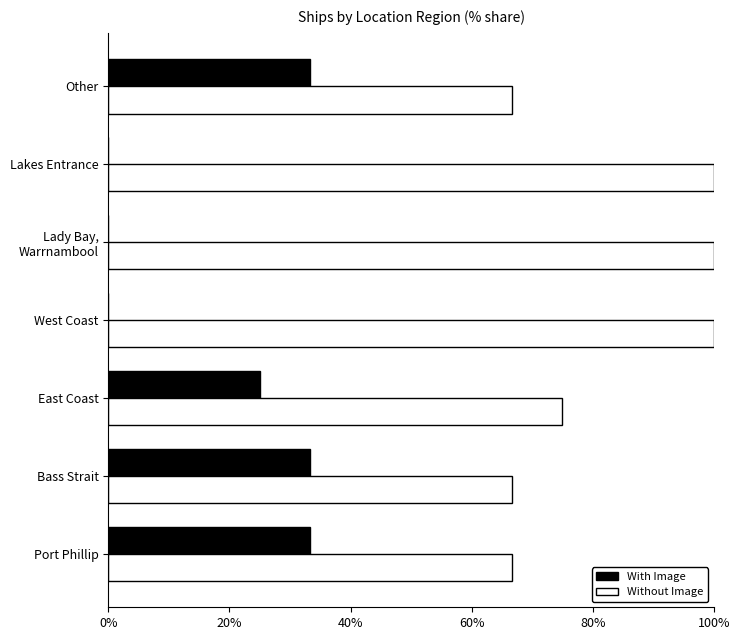

Where is Without Image nearest to the value 83?

East Coast